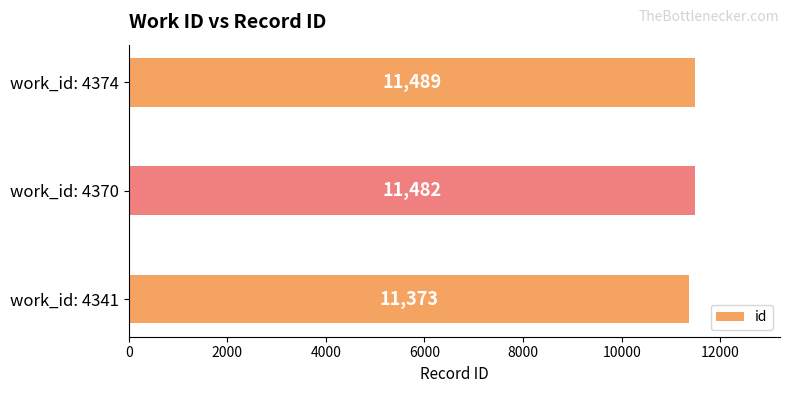

Is it true that the value at work_id: 4374 is 7214?

False